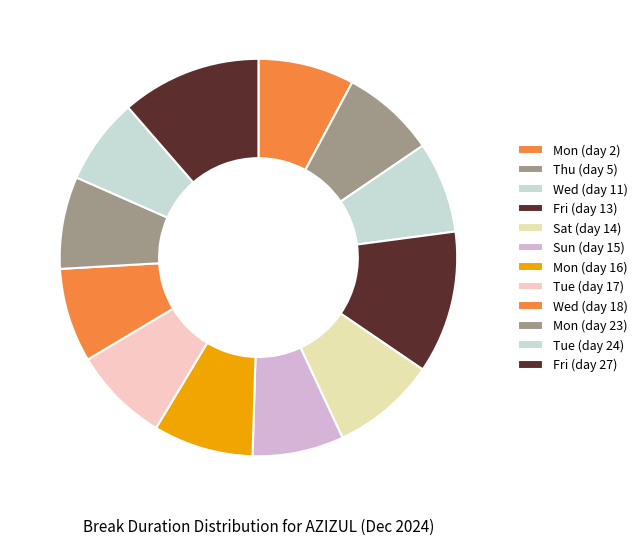

To the nearest percent, what portion does Fri (day 13) represent?

12%